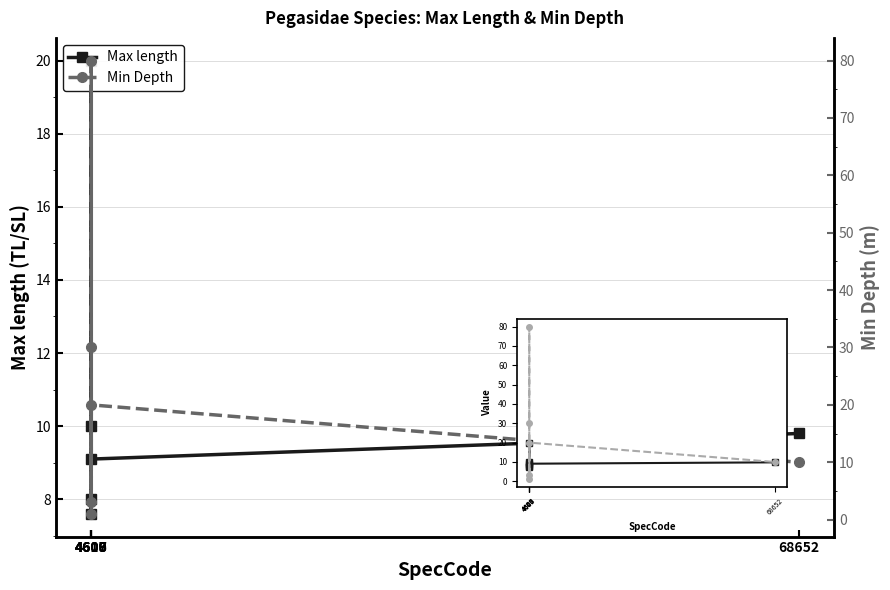

Count the number of categories in the chart.

6